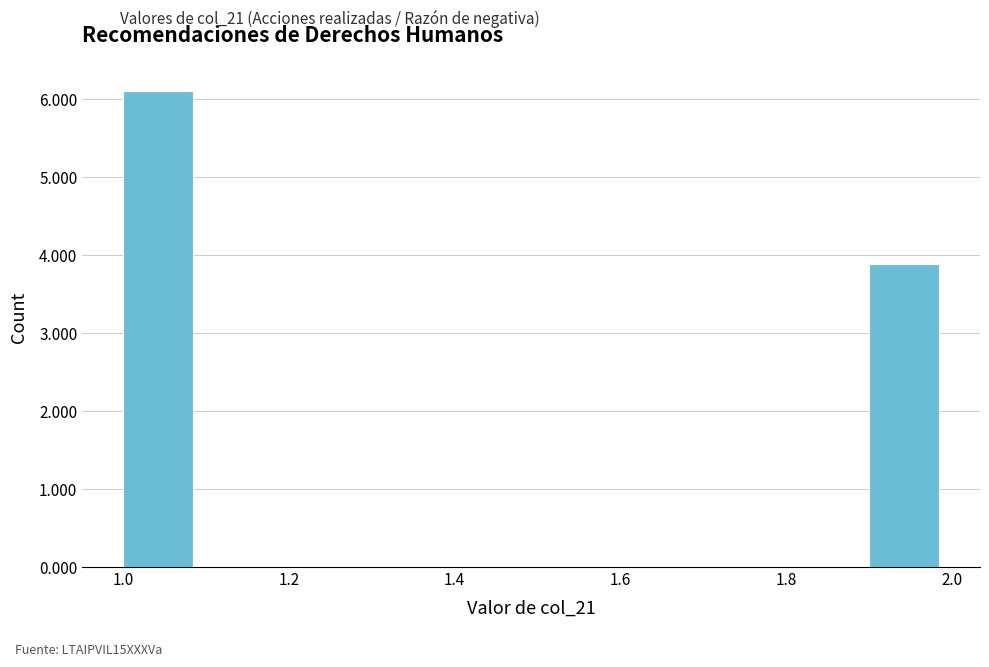

Which range on the x-axis has the tallest bar?

1.0 to 1.1